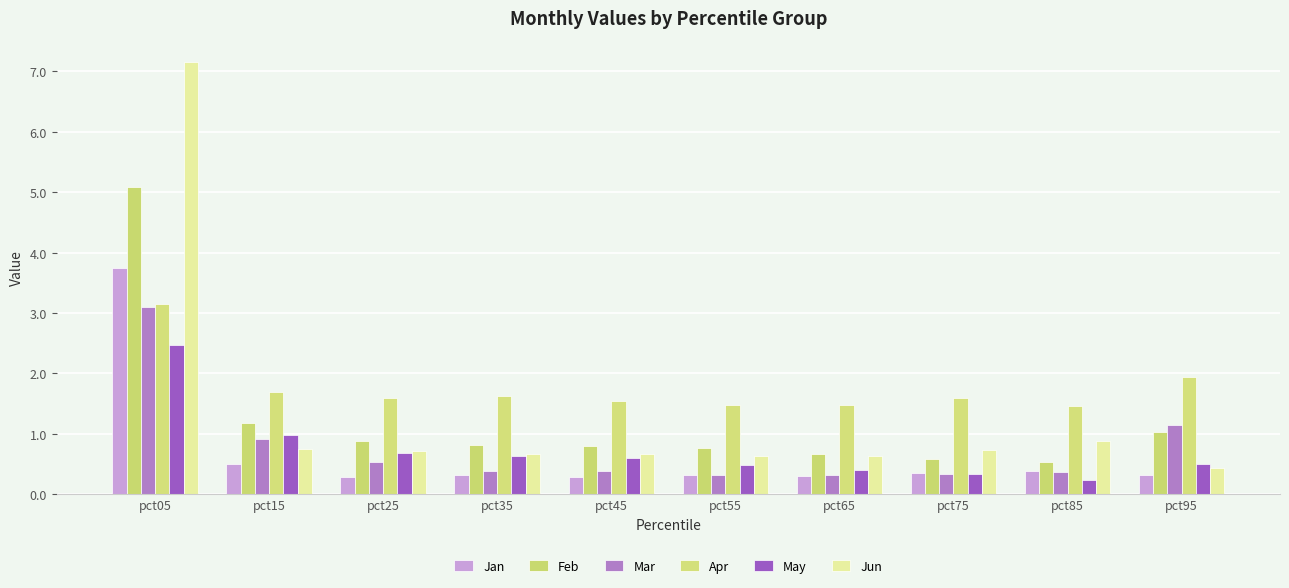

What is the difference between the highest and lowest values at pct05?

4.7